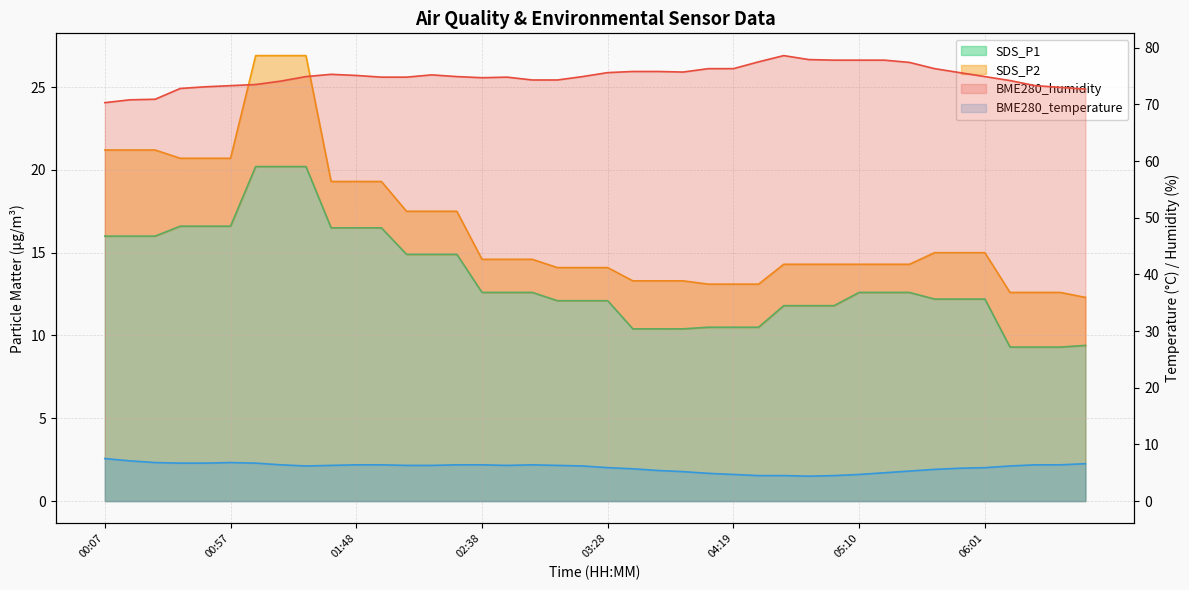

What is the label of the 39th point from the left?

06:31